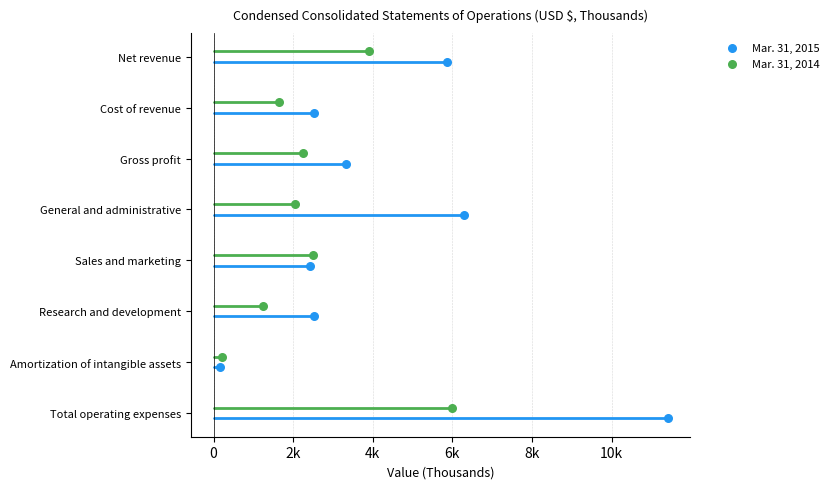

Which series contains the highest Y value?

Mar. 31, 2015